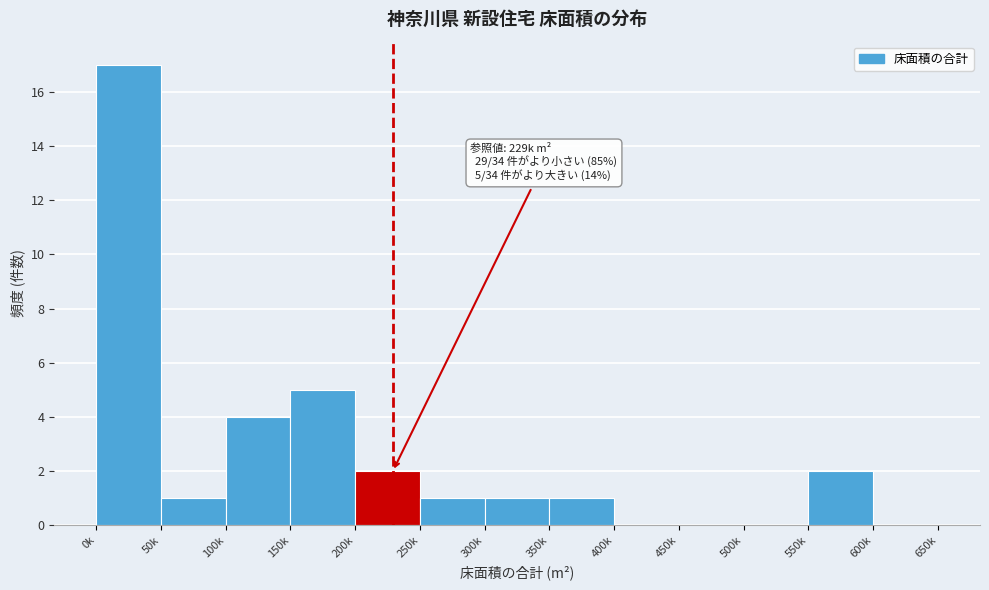

Reading right to left, extract all data points from this chart.

600k=0	550k=2	500k=0	450k=0	400k=0	350k=1	300k=1	250k=1	200k=2	150k=5	100k=4	50k=1	0k=17